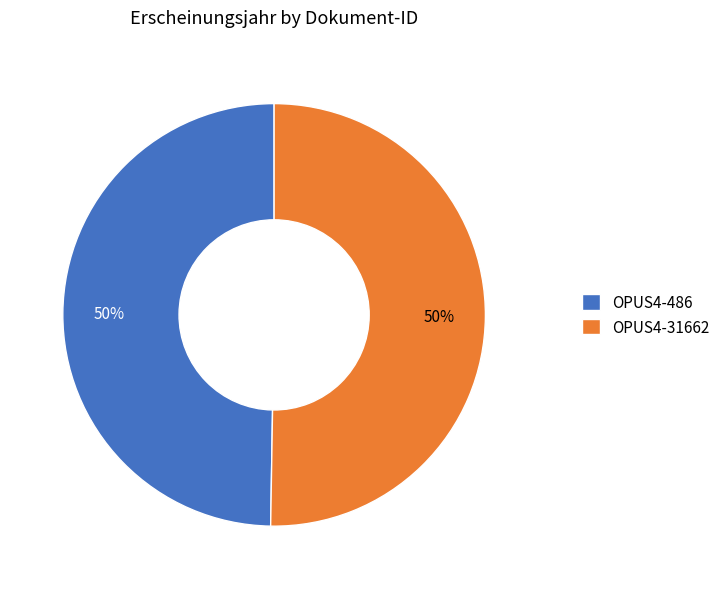

To the nearest percent, what is the combined percentage of OPUS4-486 and OPUS4-31662?

100%